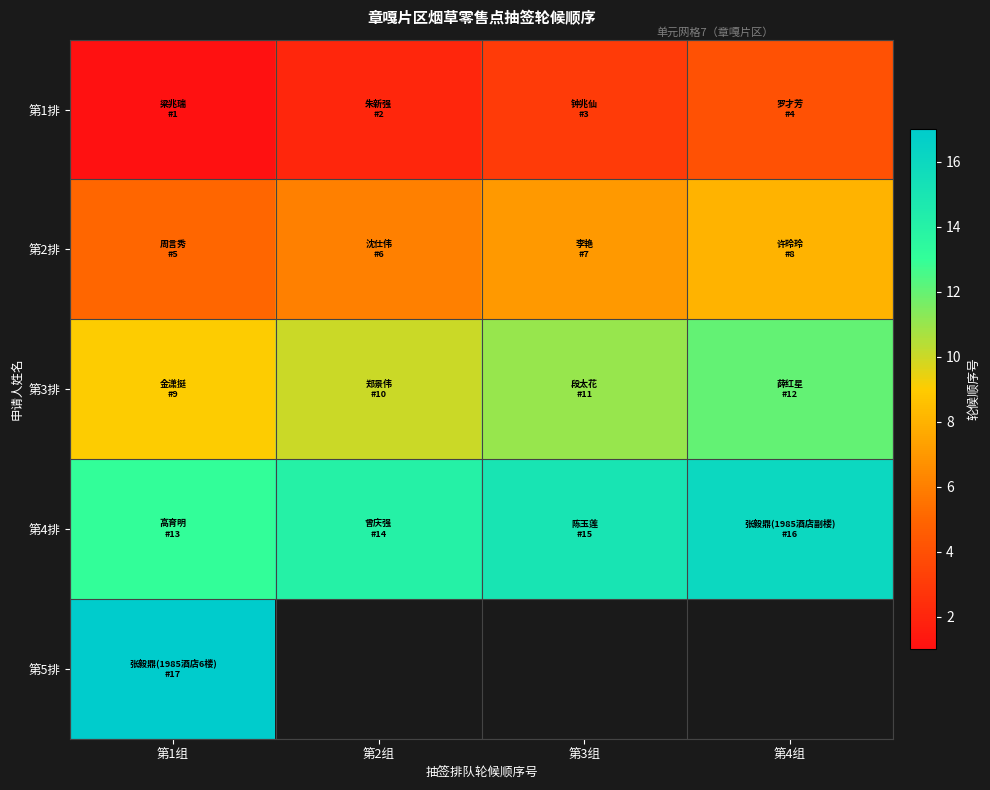

What is the total value across all series at 第1组?

45.0